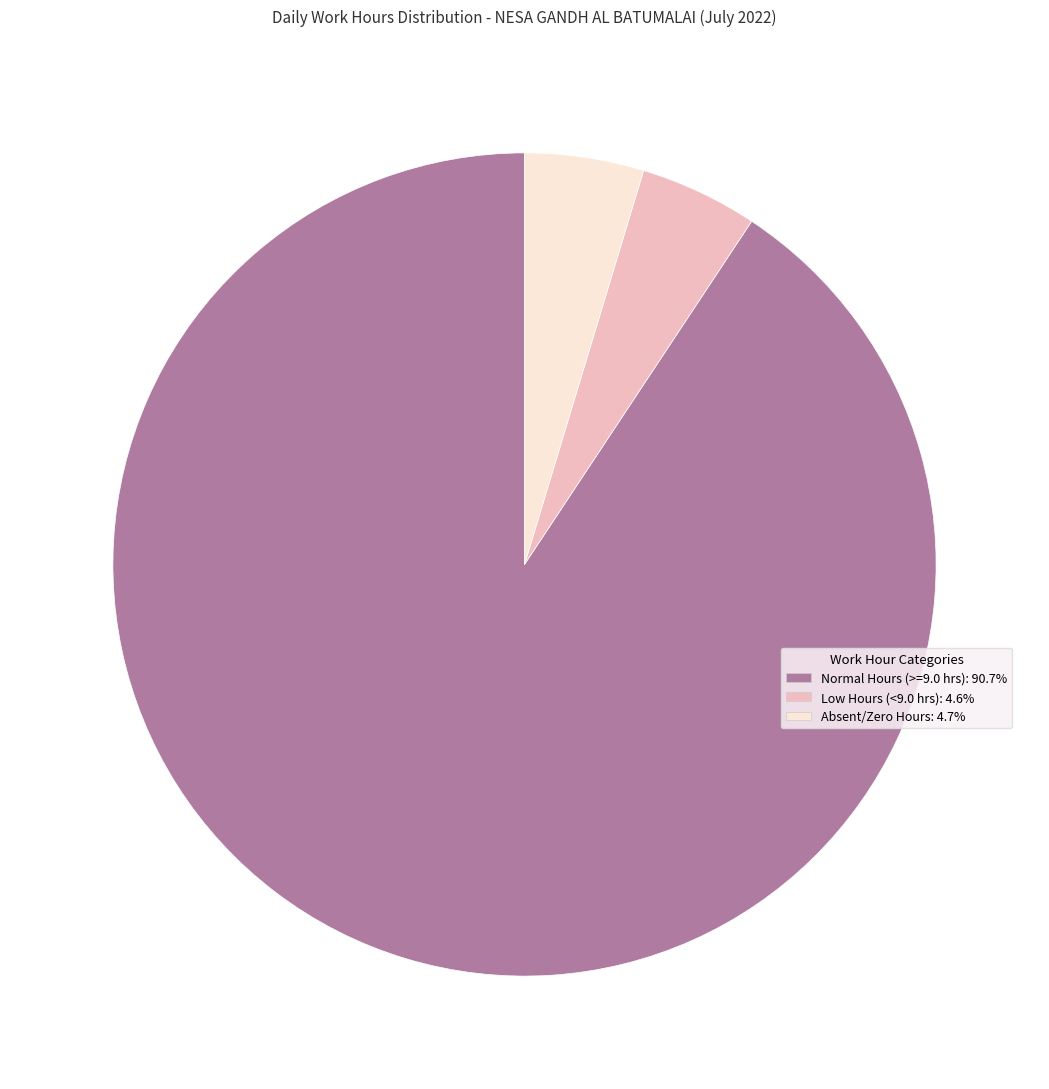

Does any single category account for the majority?

Yes